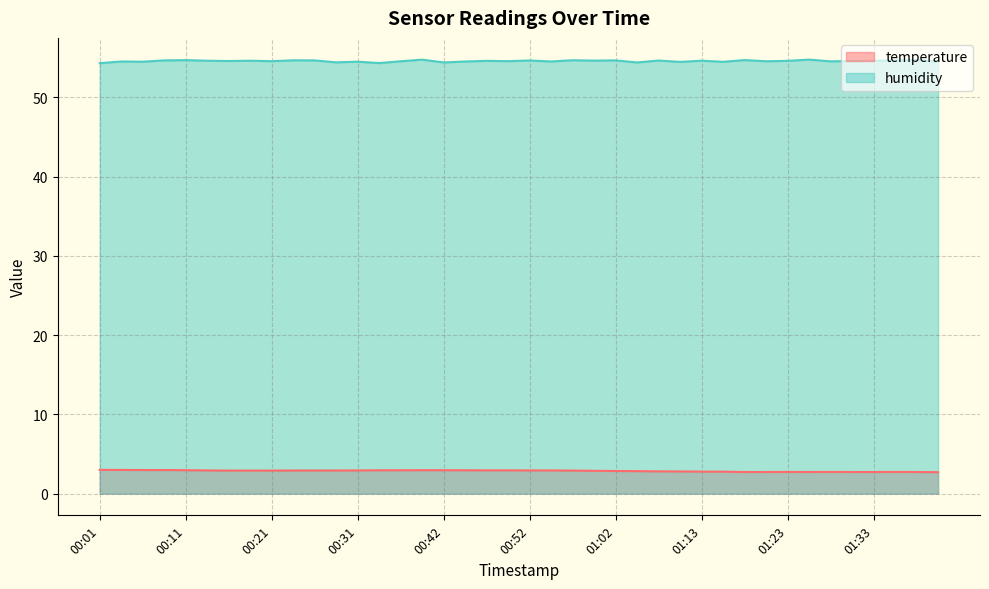

Where is the first local minimum for temperature?

01:26